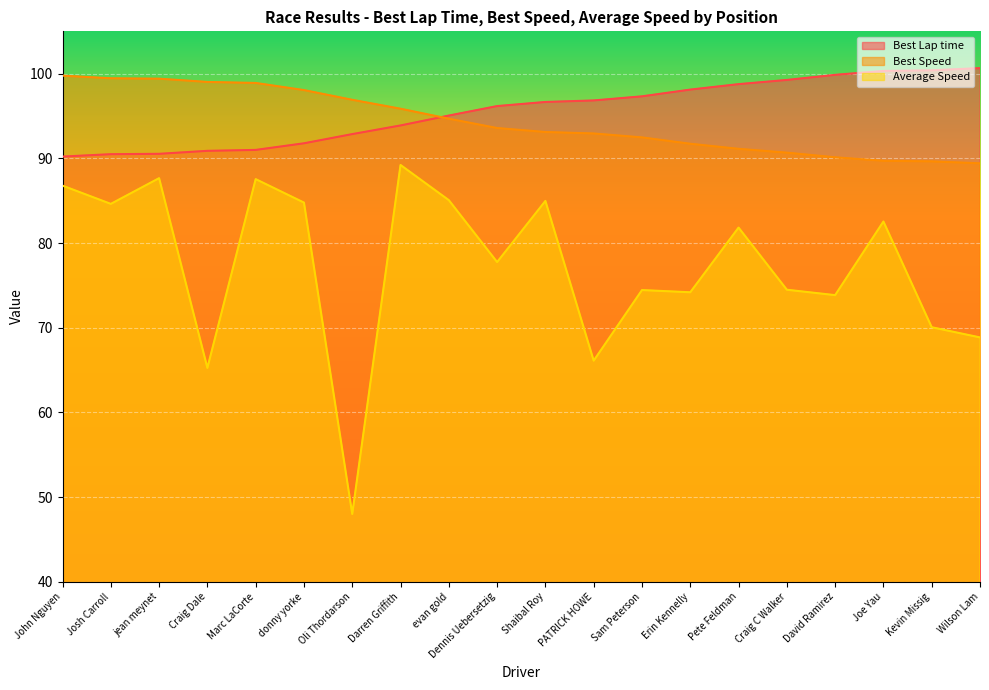

Where is Best Lap time nearest to the value 95?

evan gold